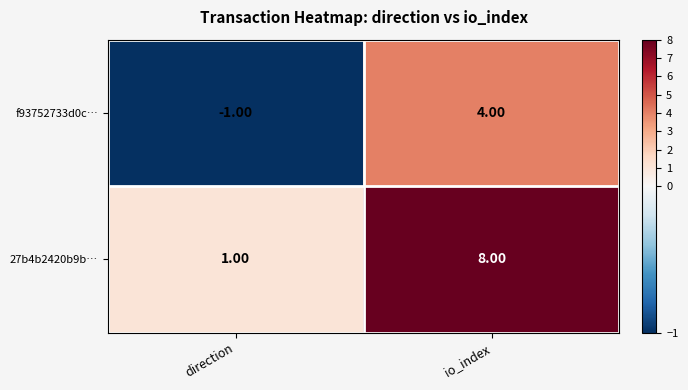

Which series has the largest range (max minus min)?

27b4b2420b9b…